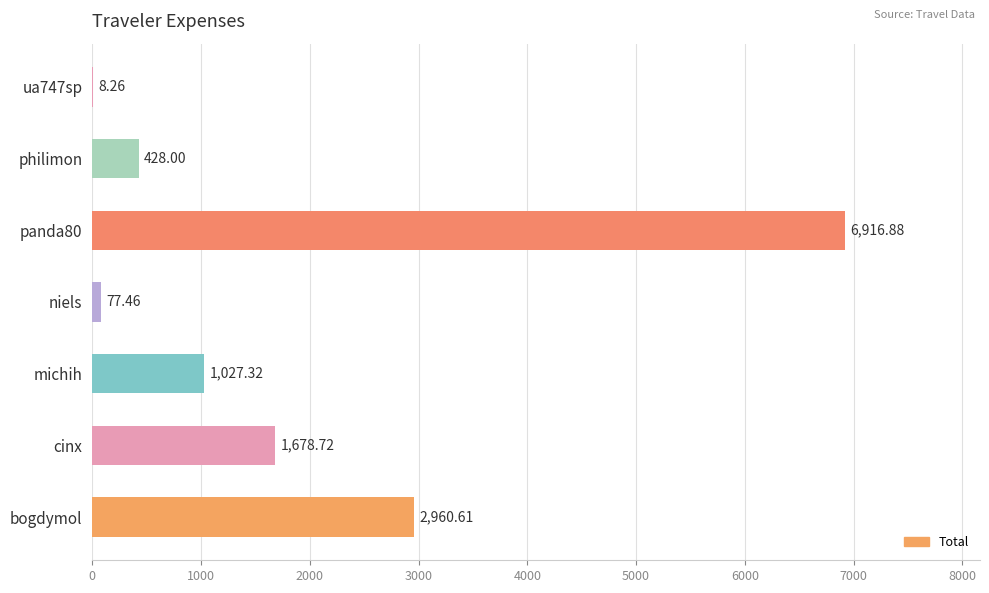

At which label is the value closest to 3462?

bogdymol